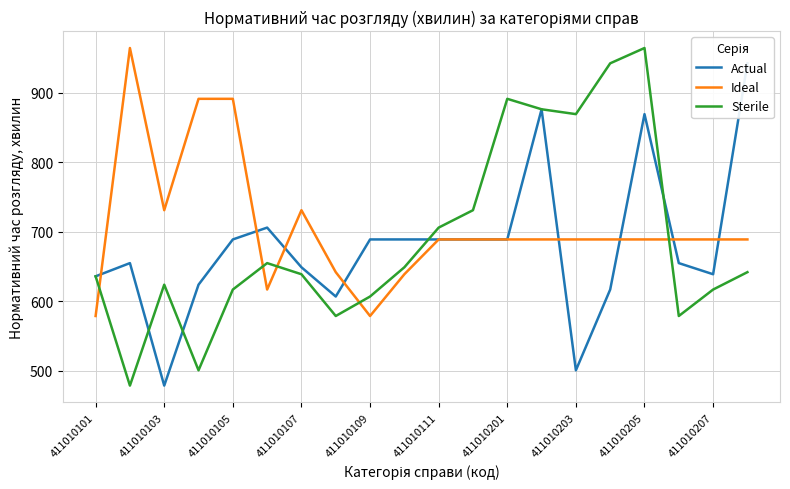

Rank the series by their average value, from lowest to highest.

Actual, Sterile, Ideal